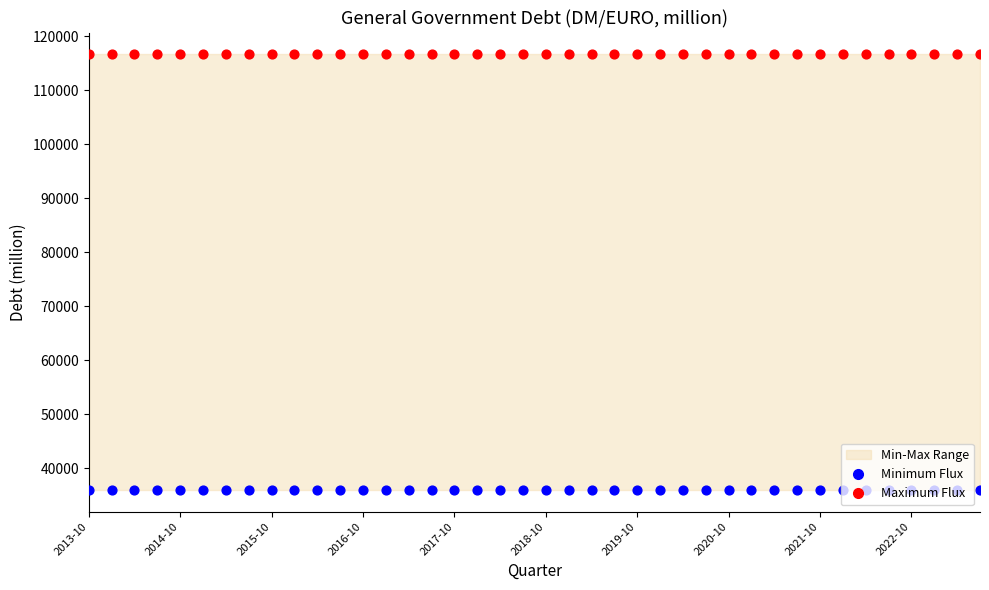

What is the total value across all series at 2014-10?

152659